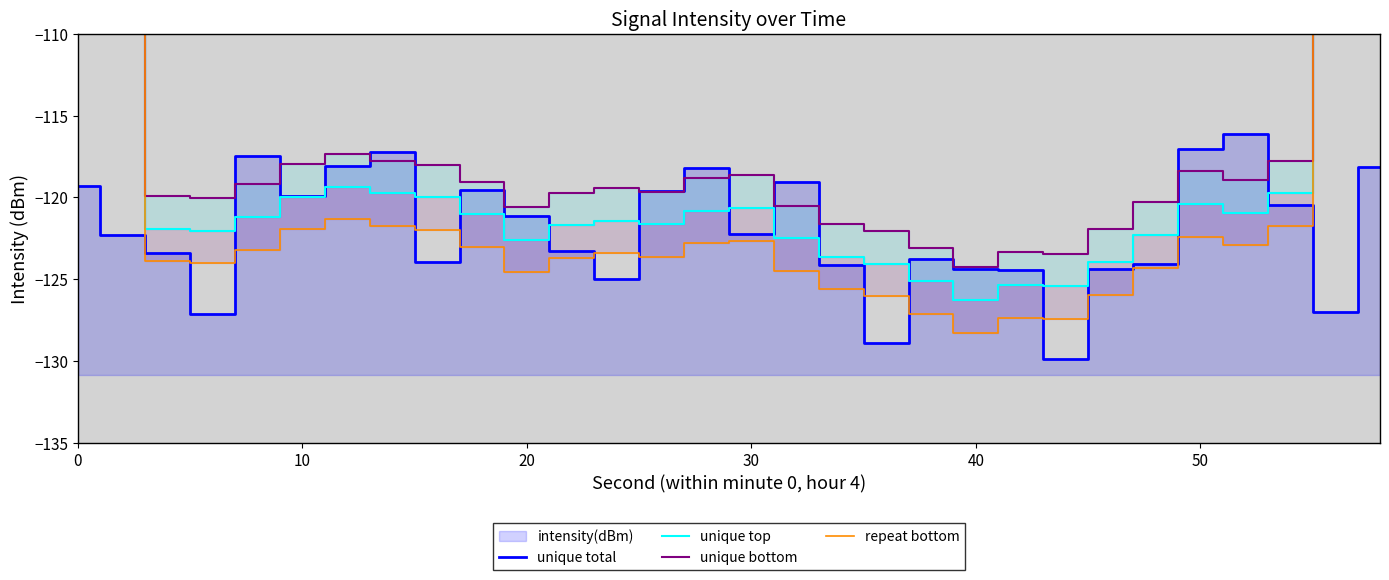

How many times do unique bottom and unique total cross each other?

10